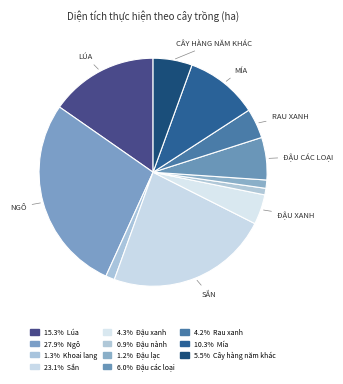

How many slices are in this pie chart?

11